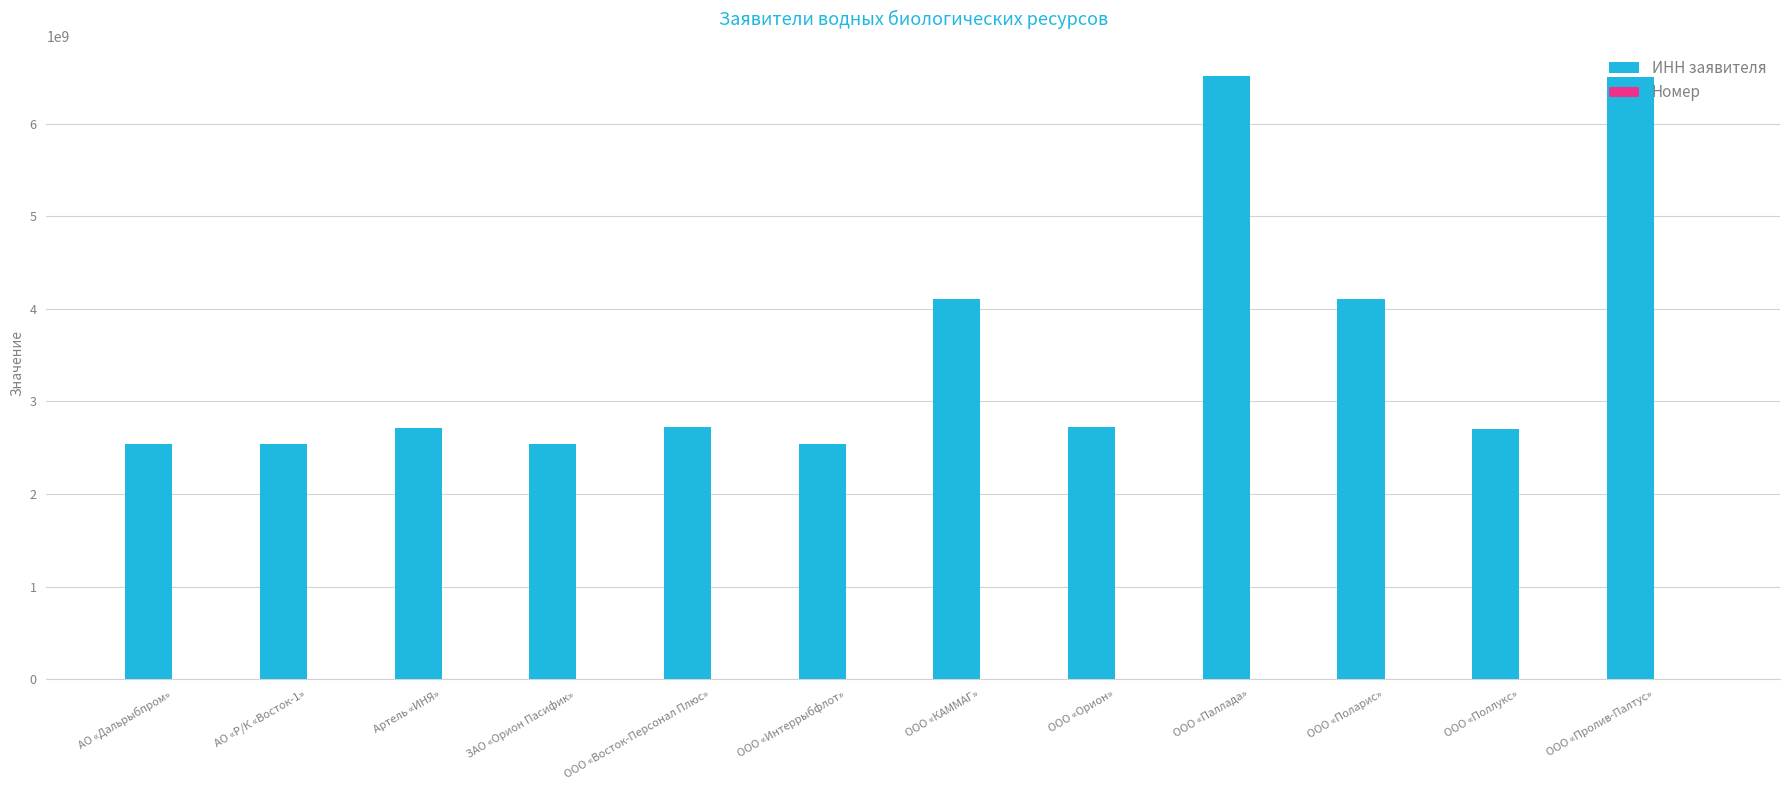

What is the maximum value shown in the chart?

6511002136